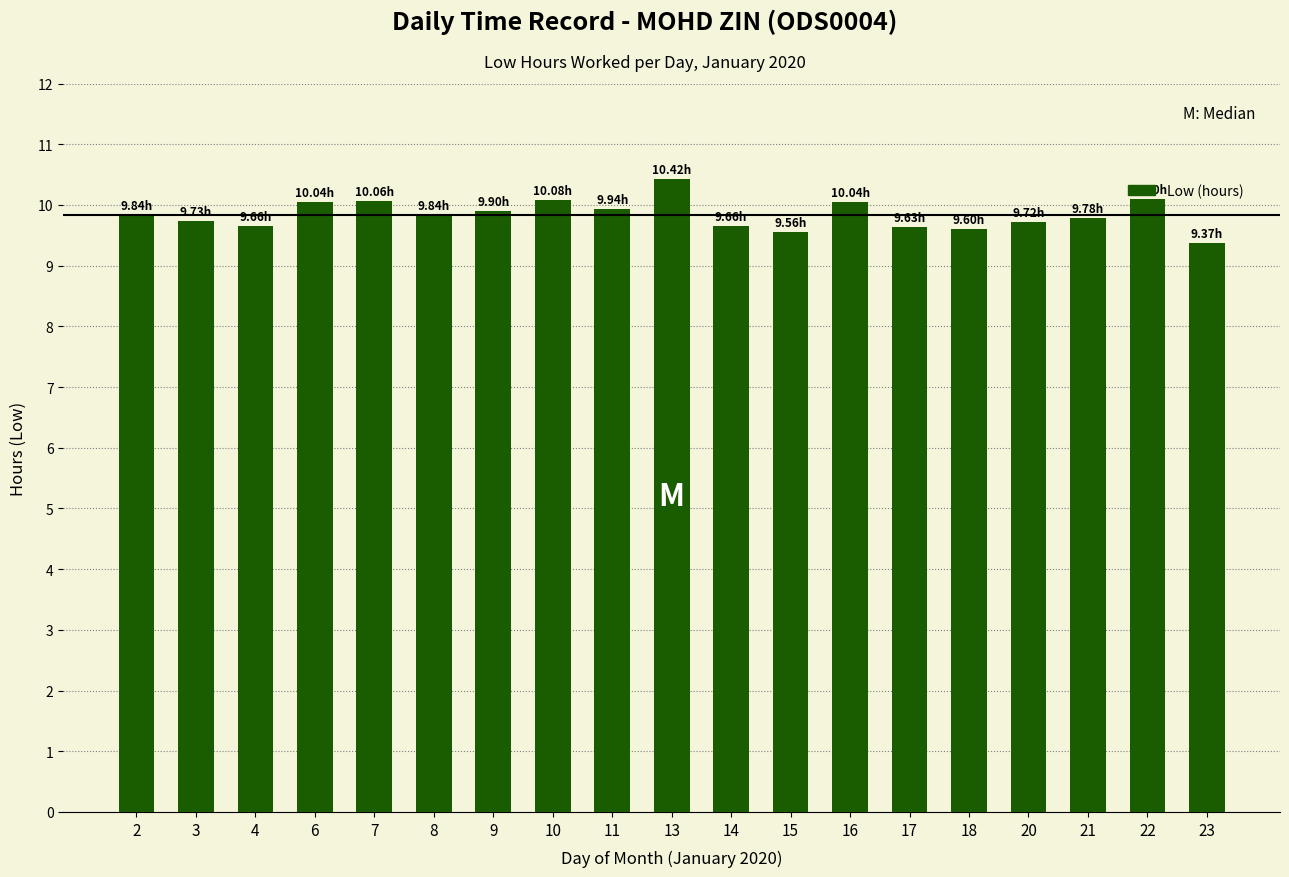

What is the sum of the values at 15 and 8?

19.4